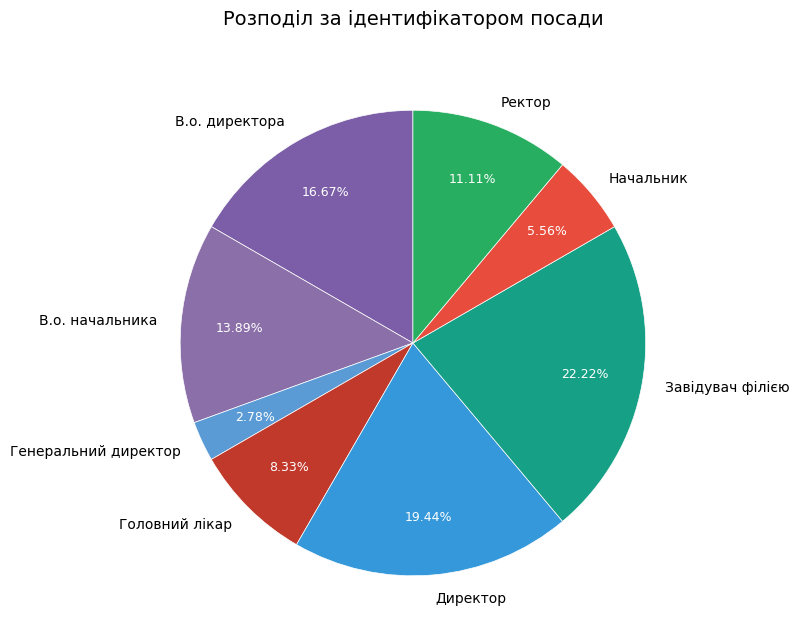

How many slices are in this pie chart?

8